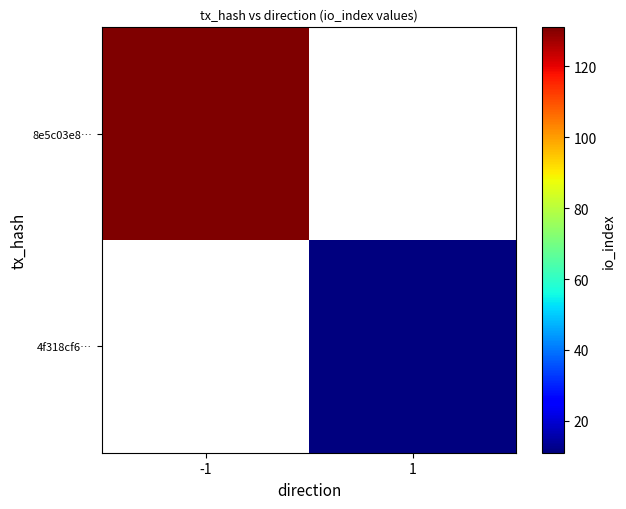

At how many categories does at least one series exceed 129?

1